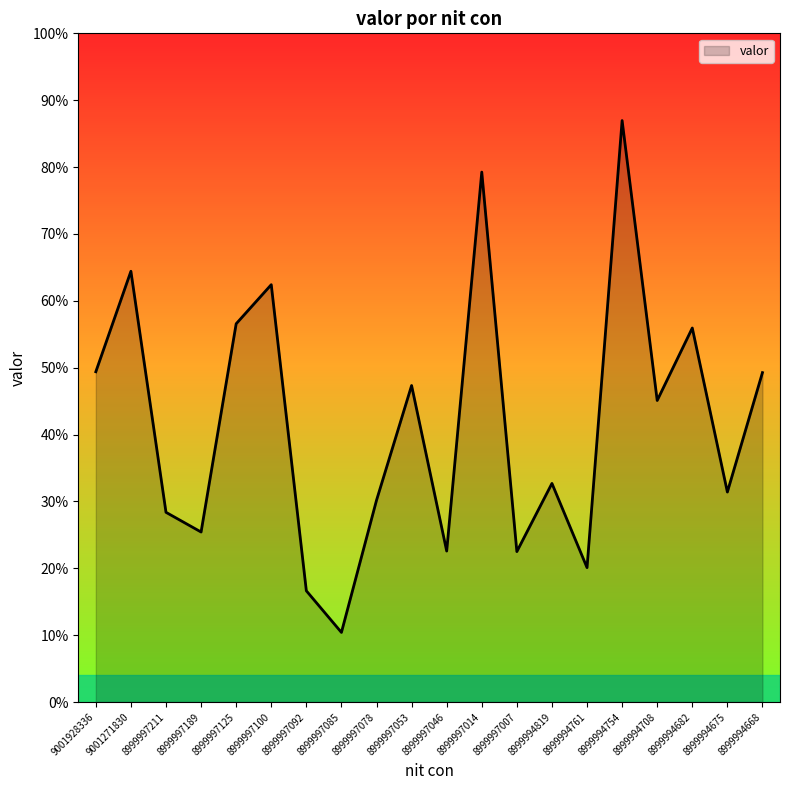

At which label does the data first exceed 17965376?

9001928336